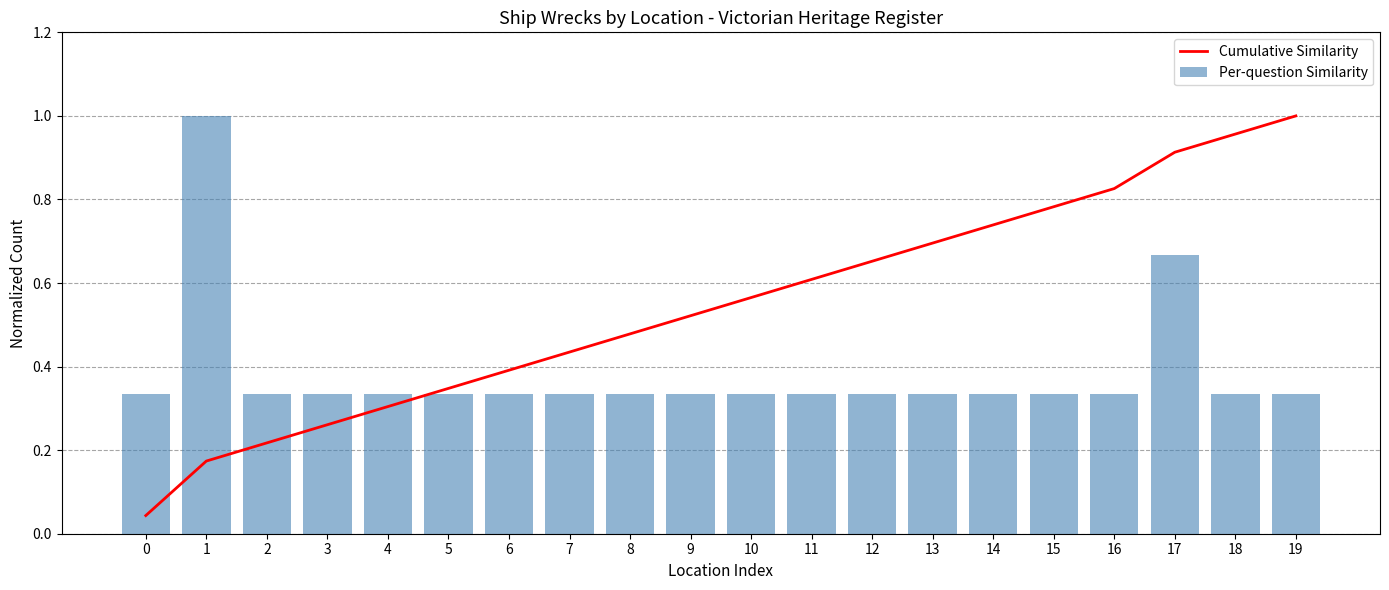

What is the difference between the Cumulative Similarity values at 11 and 4?

0.3